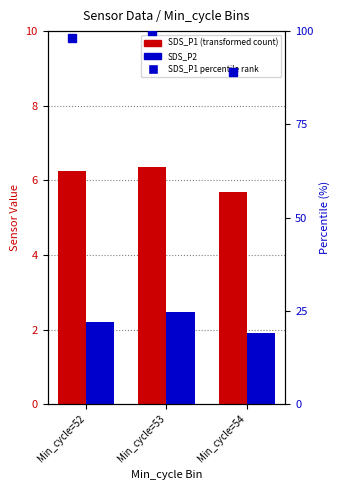

What is the average value of the SDS_P1 series?

6.1